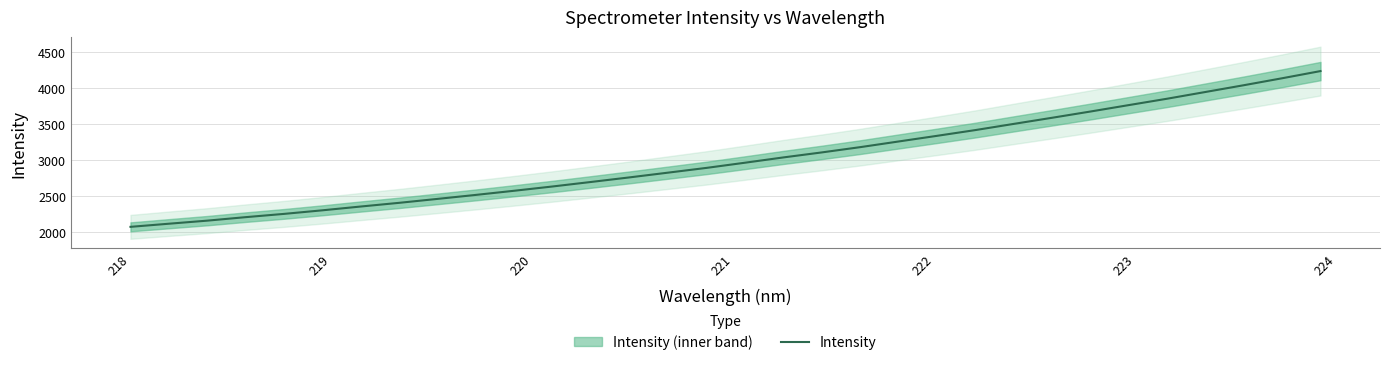

What is the highest value of the Intensity series?

4241.8